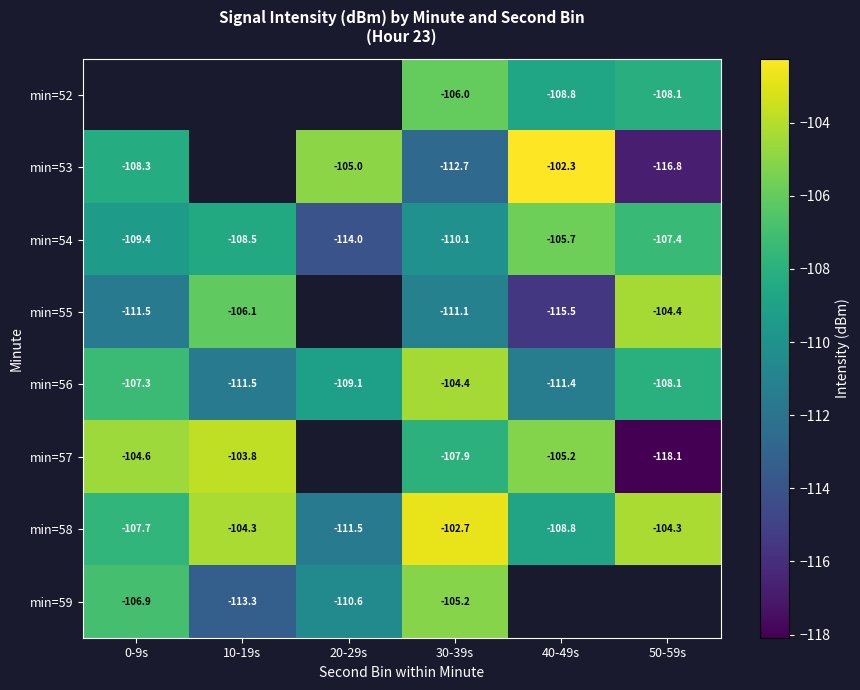

Is it true that min=55 equals -54.6 at 10-19s?

False